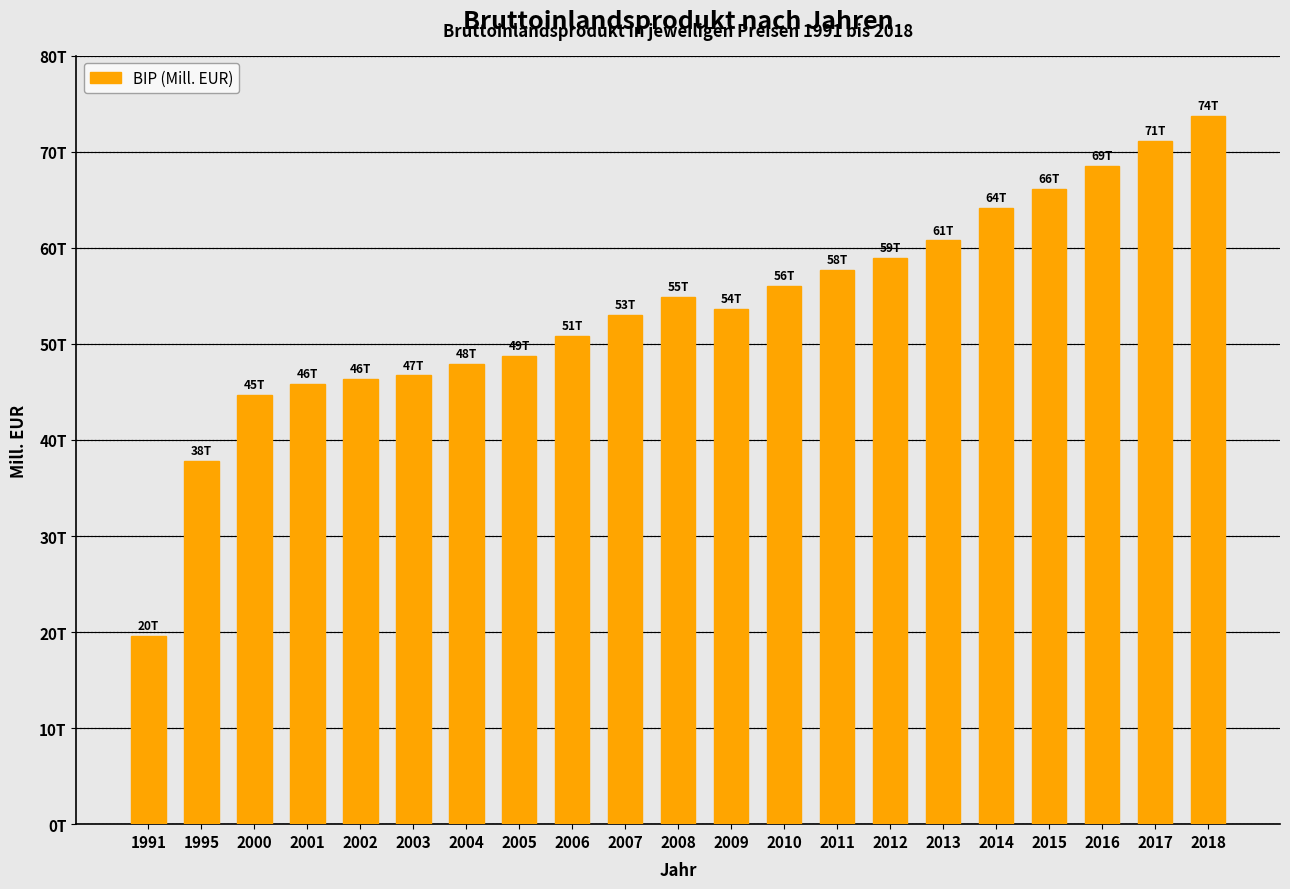

Are the bars horizontal?

No